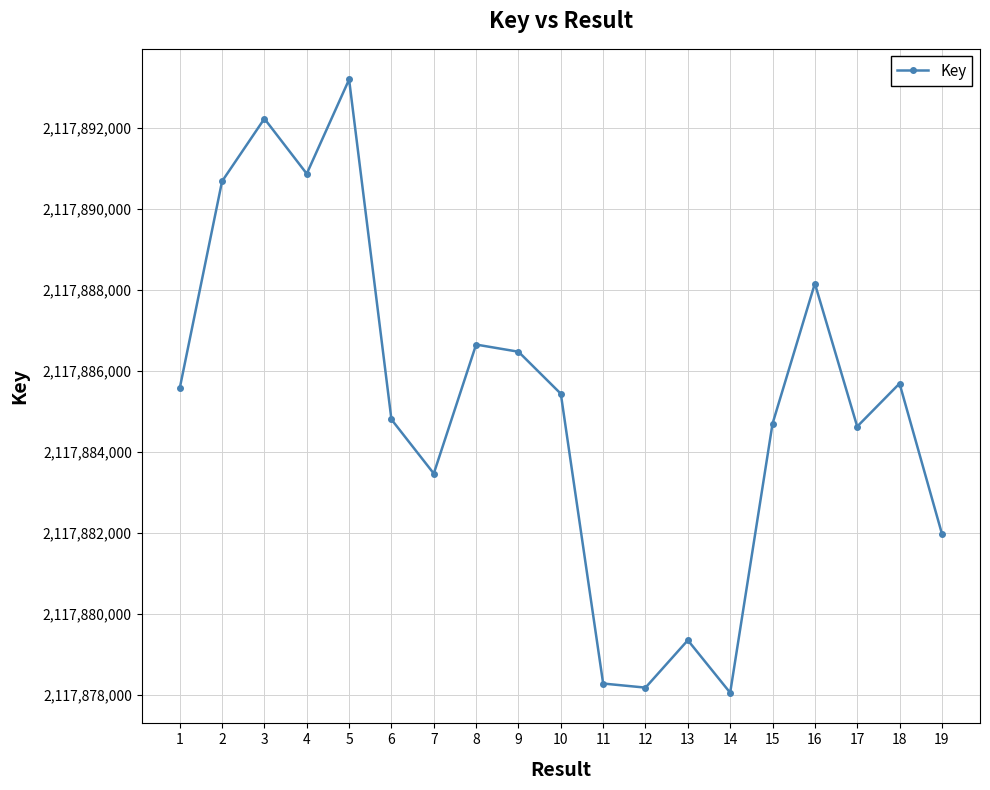

The value at 5 is 1208431586. True or false?

False